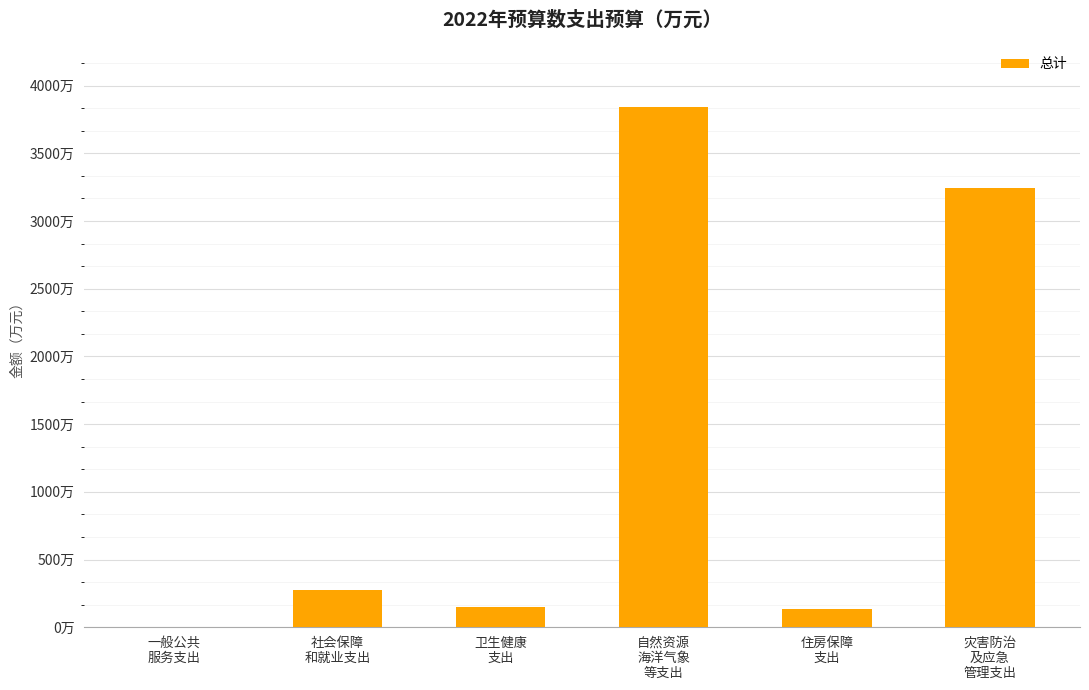

Are the bars horizontal?

No